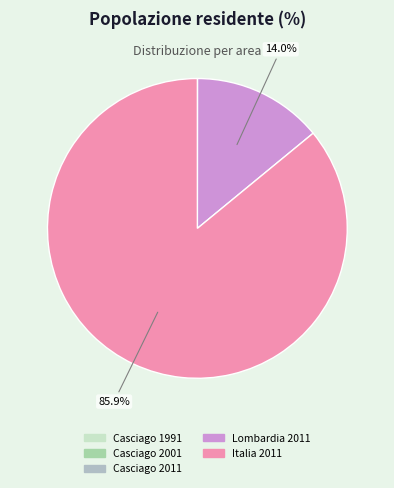

The Casciago 1991 slice represents 0% of the pie. True or false?

True